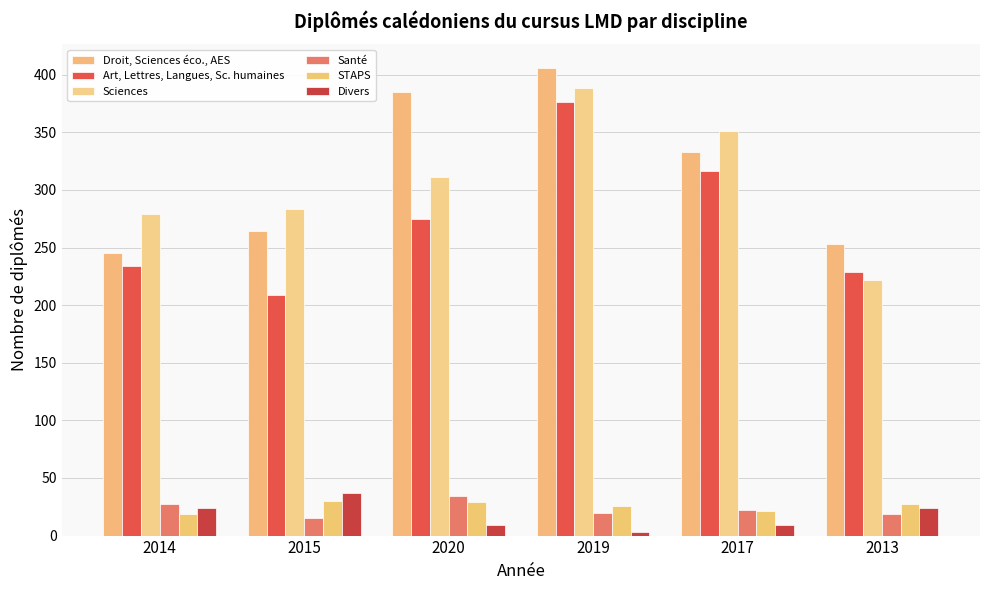

What is the smallest value displayed?

3